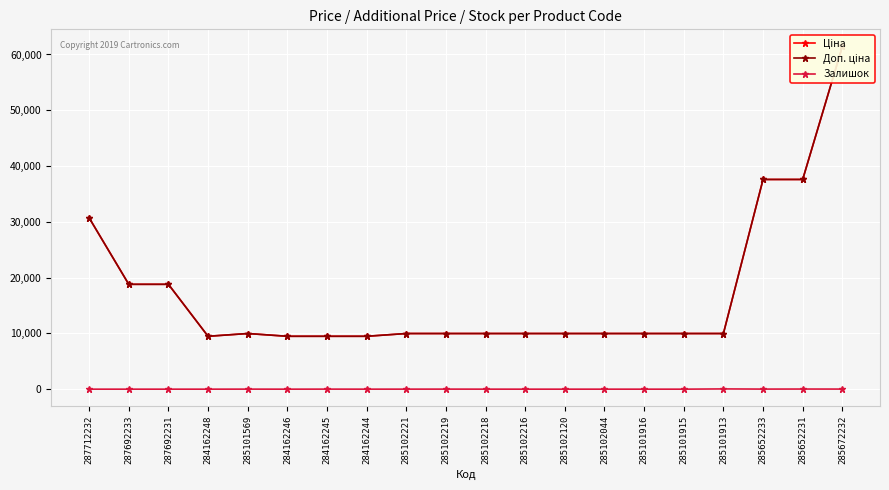

How many interior local peaks does the Ціна series have?

1